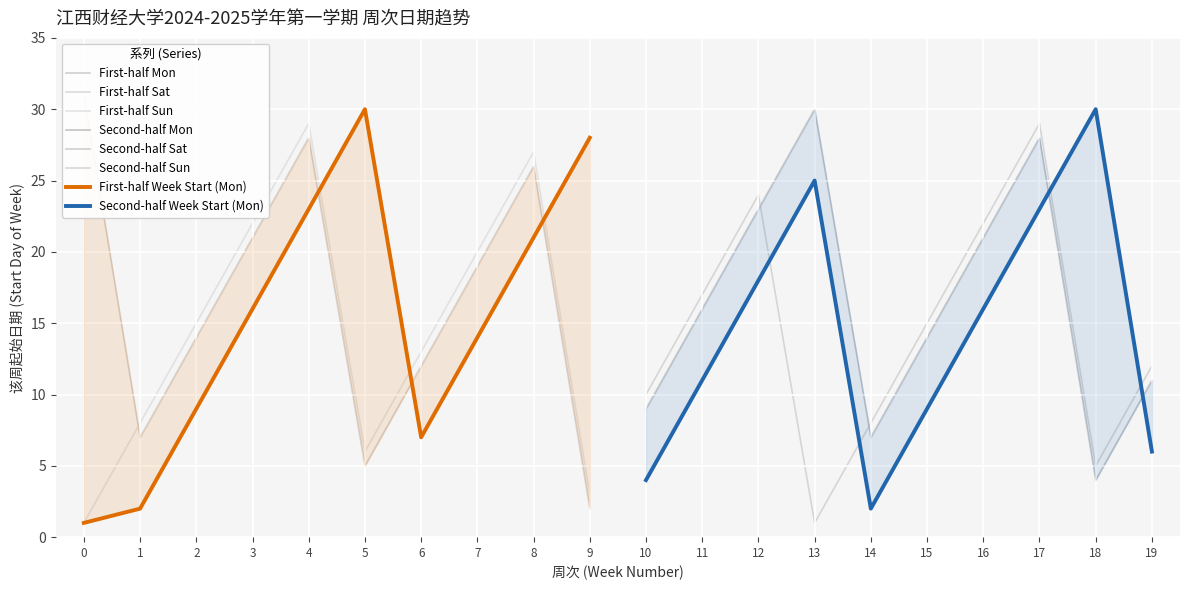

Rank the categories by Second-half Sun value from lowest to highest.

13, 18, 14, 10, 19, 15, 11, 16, 12, 17